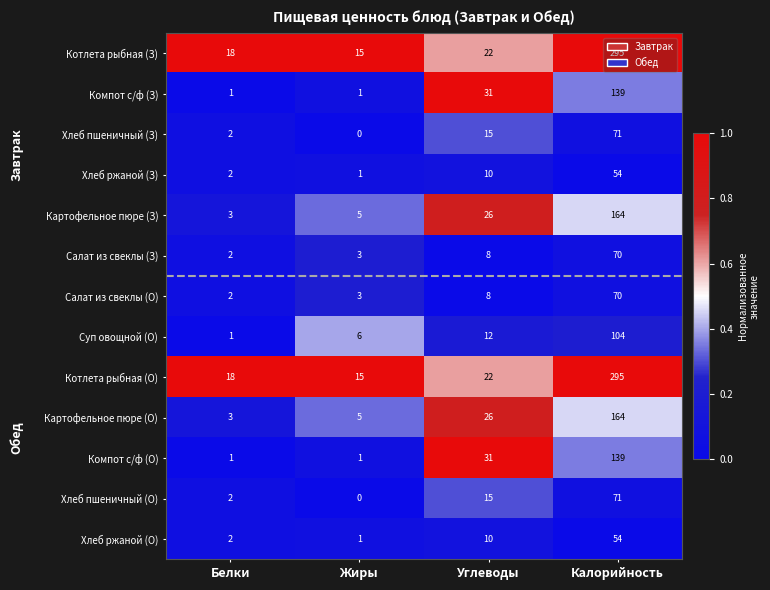

What is the difference between the highest and lowest values at Калорийность?

241